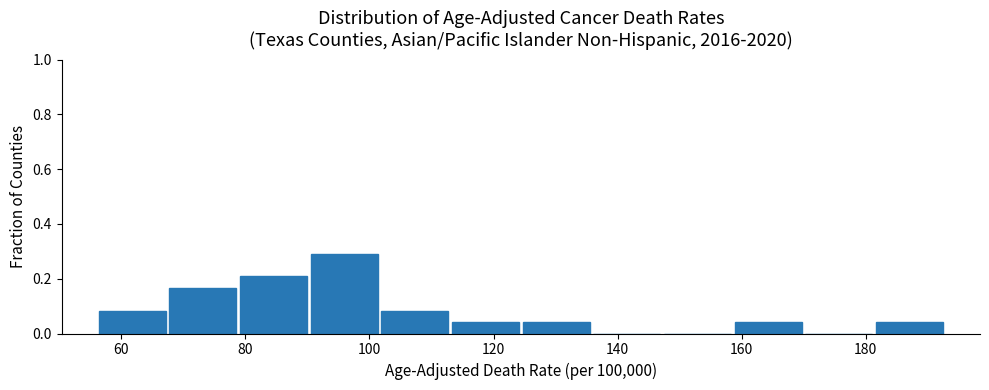

Reading left to right, transcribe this chart: for each bar, give the range it covers on the x-axis and its height. Neither the bar edges nor the heights are printed on the chart, so give them approximately, as read against the axes.

56 to 68: 0.08
68 to 78: 0.16
78 to 90: 0.20
90 to 102: 0.30
102 to 114: 0.08
114 to 124: 0.04
124 to 136: 0.04
136 to 148: 0
148 to 158: 0
158 to 170: 0.04
170 to 182: 0
182 to 192: 0.04